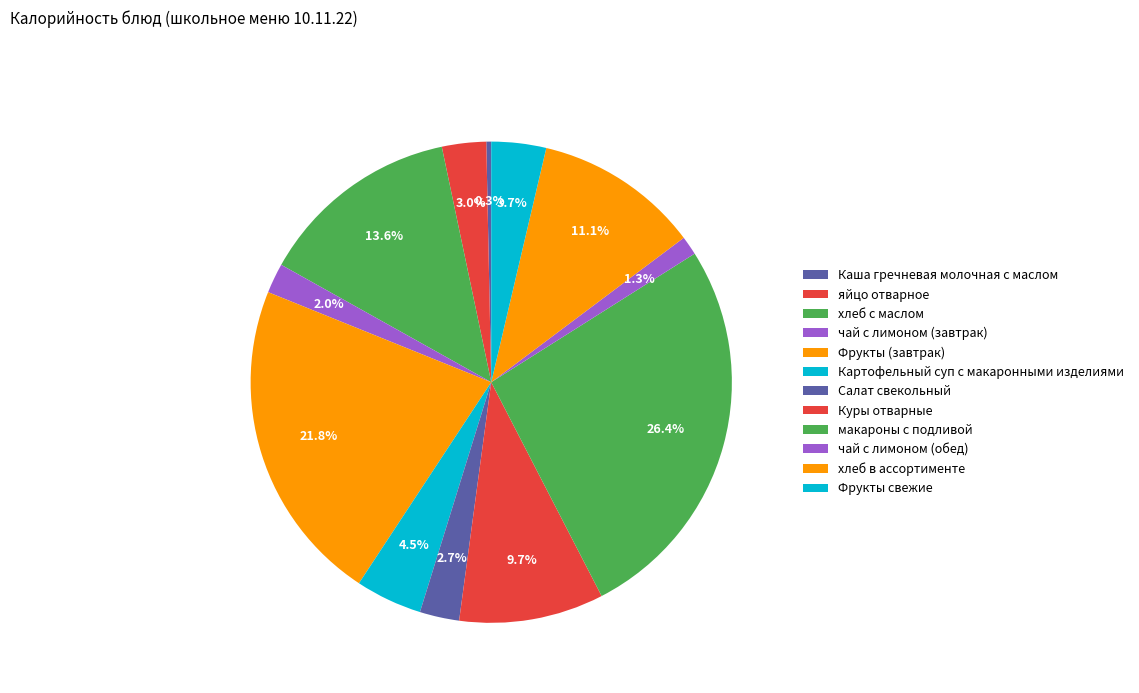

How many segments does this pie chart have?

12